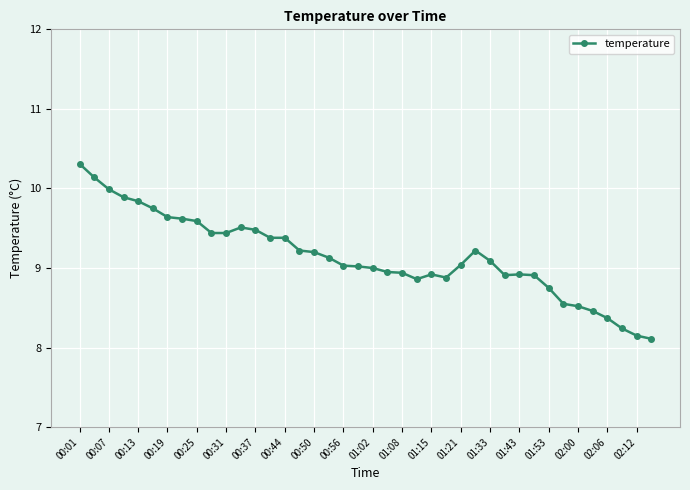

What is the difference between the maximum and second lowest values?

2.2